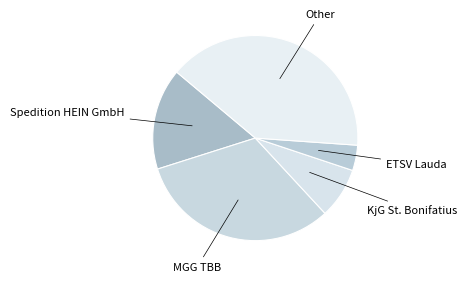

How many slices are in this pie chart?

5